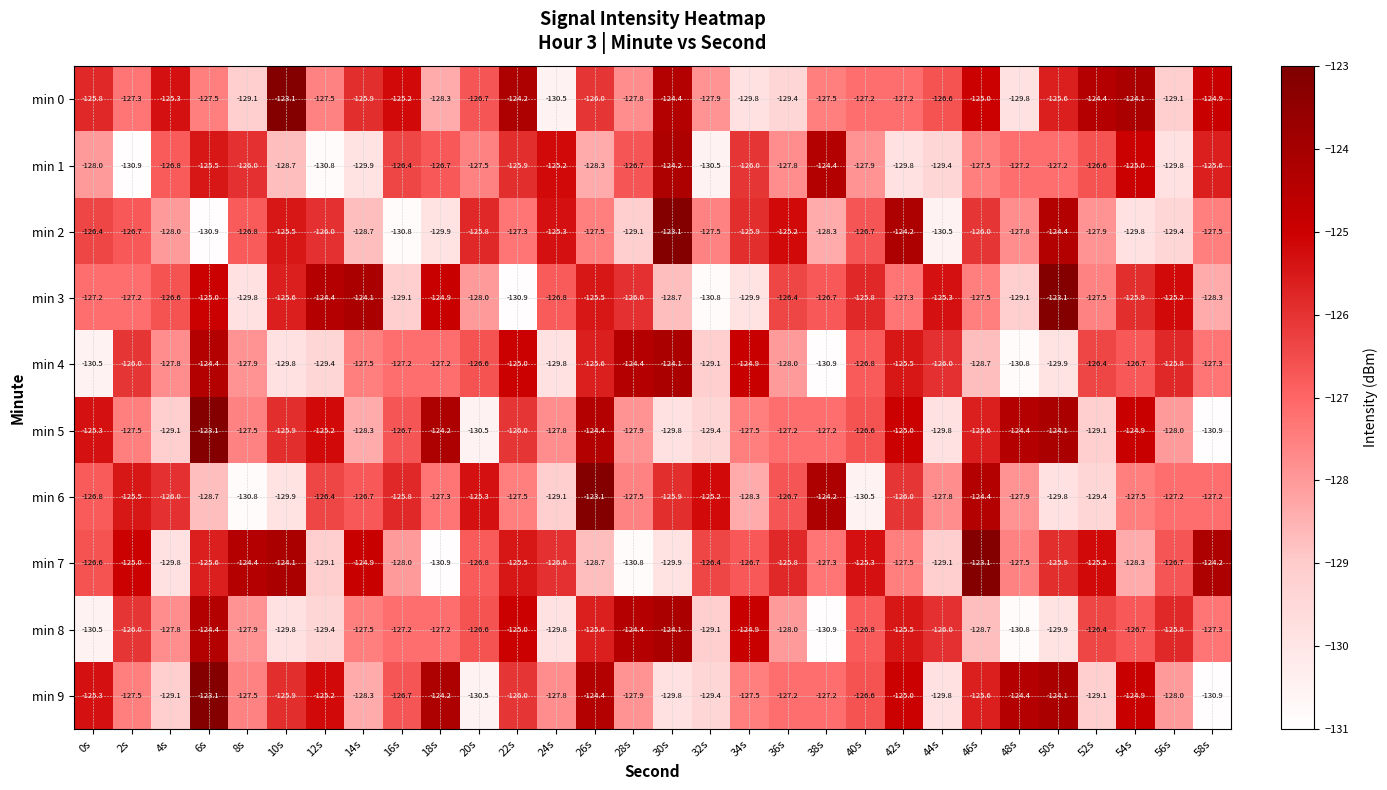

Which series has the largest total across all categories?

min 0